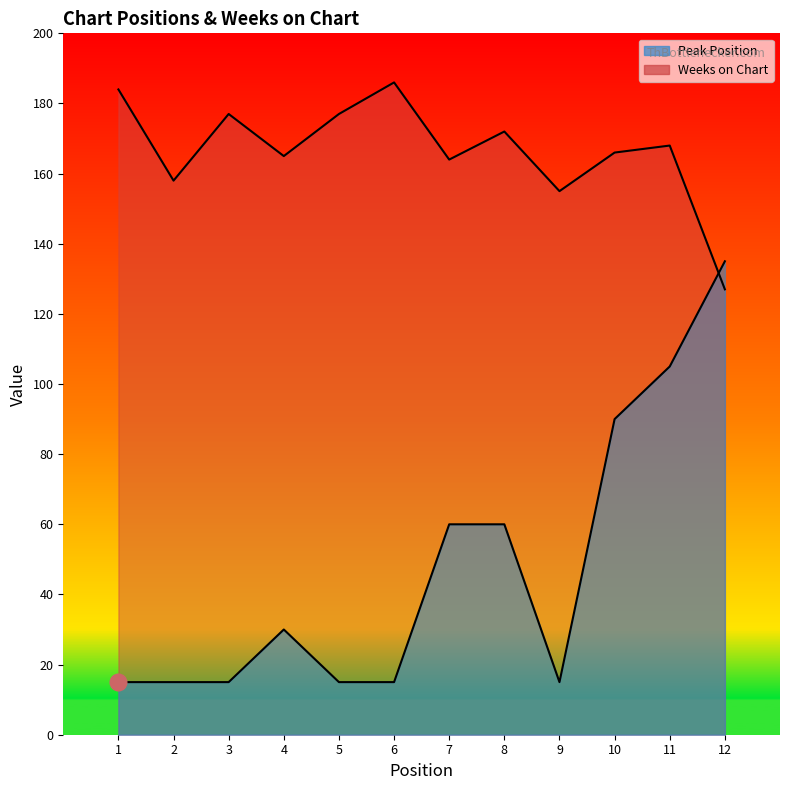

Which series ends up on top after the final intersection of Weeks on Chart and Peak Position?

Peak Position